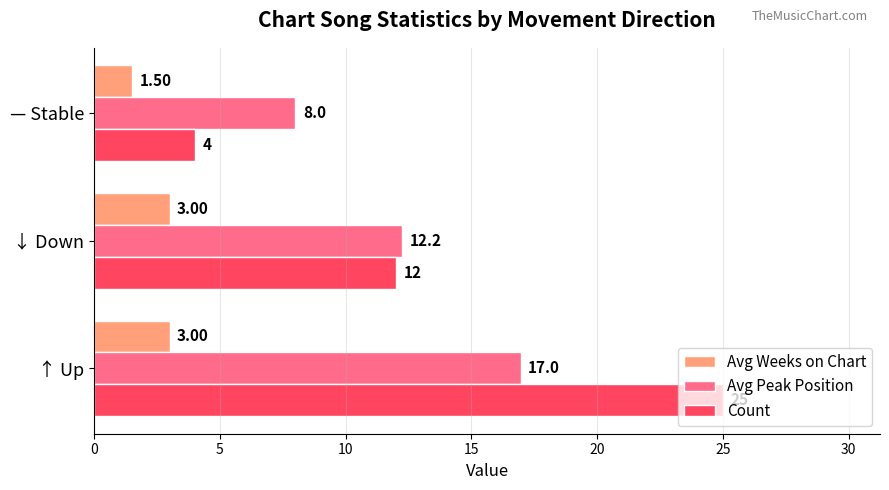

What is the sum of the Count values at ↓ Down and — Stable?

16.0